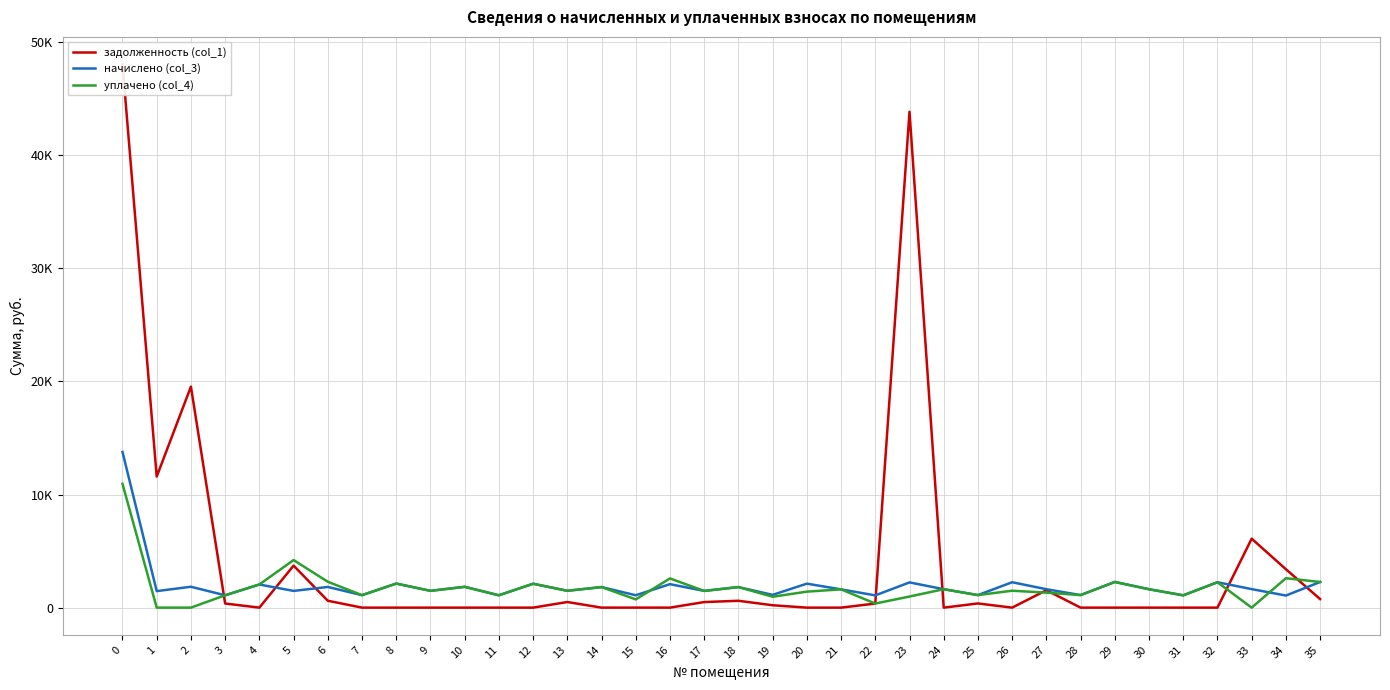

How many series are shown in this chart?

3